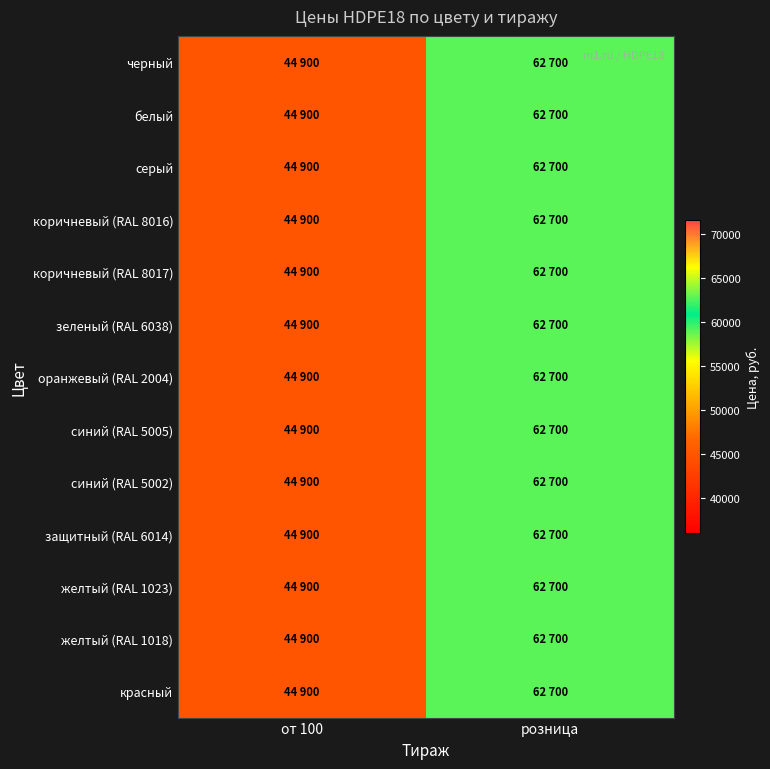

List the series in order of their peak value, highest first.

черный, белый, серый, коричневый (RAL 8016), коричневый (RAL 8017), зеленый (RAL 6038), оранжевый (RAL 2004), синий (RAL 5005), синий (RAL 5002), защитный (RAL 6014), желтый (RAL 1023), желтый (RAL 1018), красный